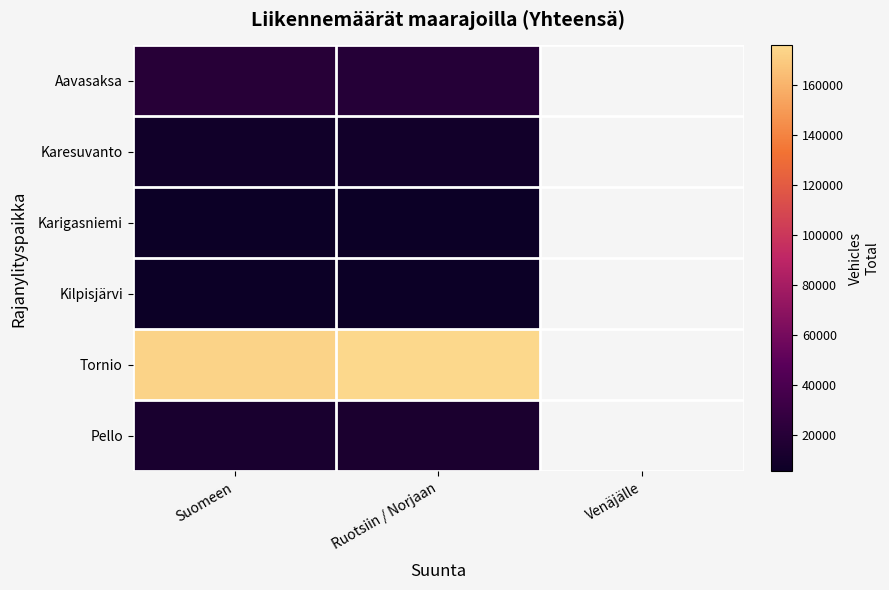

True or false: Tornio has a value of 255172.8 at Ruotsiin / Norjaan.

False